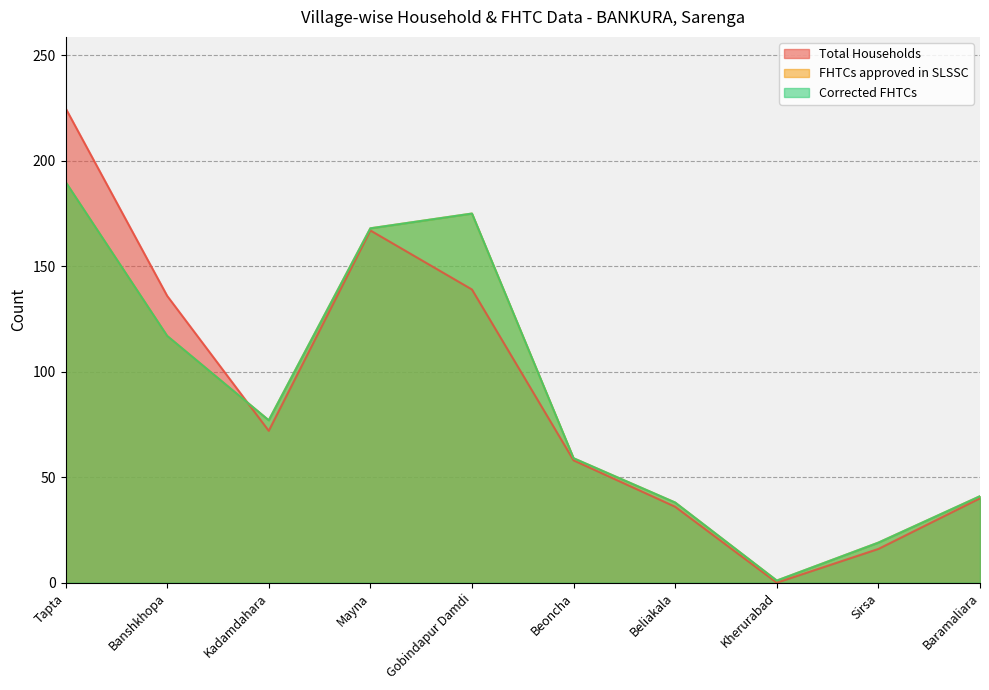

How many times do FHTCs approved in SLSSC and Total Households cross each other?

1